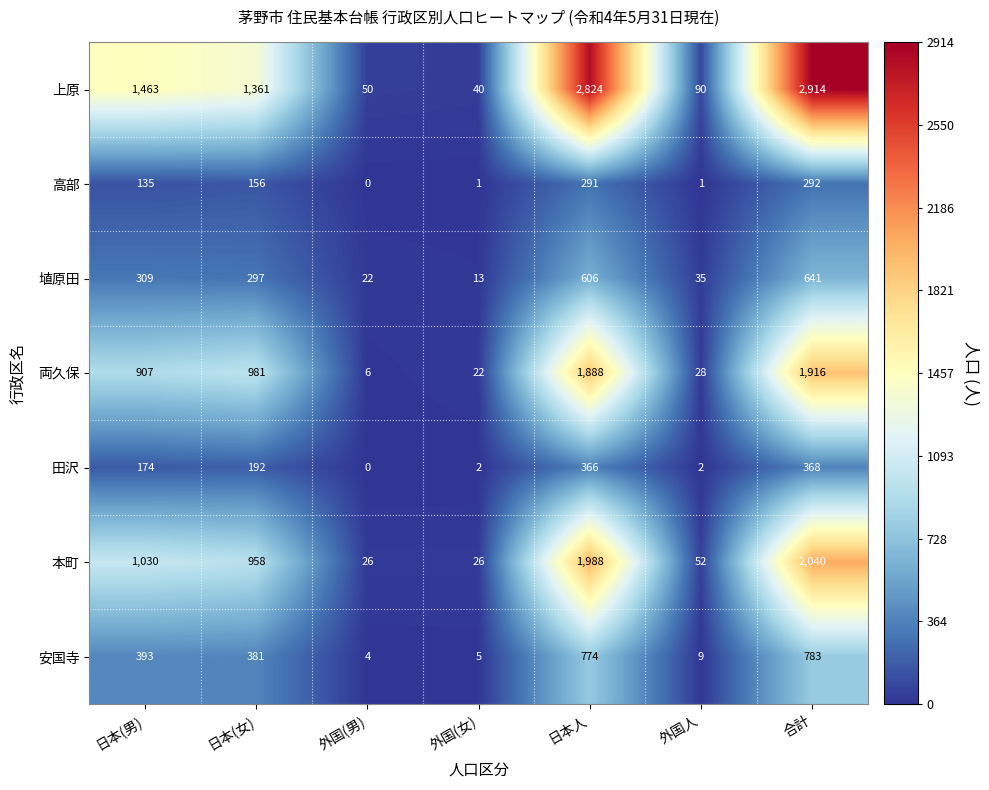

At which label is 埴原田 closest to 327?

日本(男)